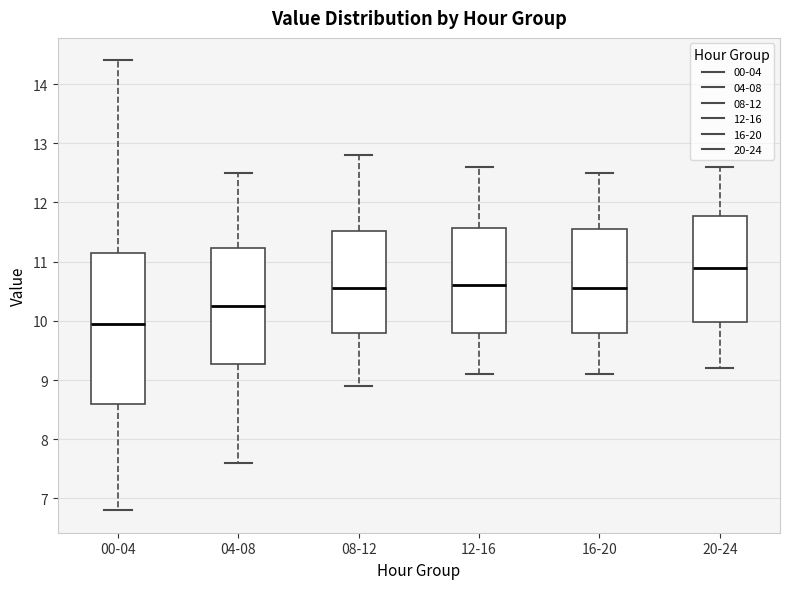

Where is the upper edge of the box for 00-04 on the y-axis? The values are not printed on the chart, so give them approximately, as read against the axis.

11.2